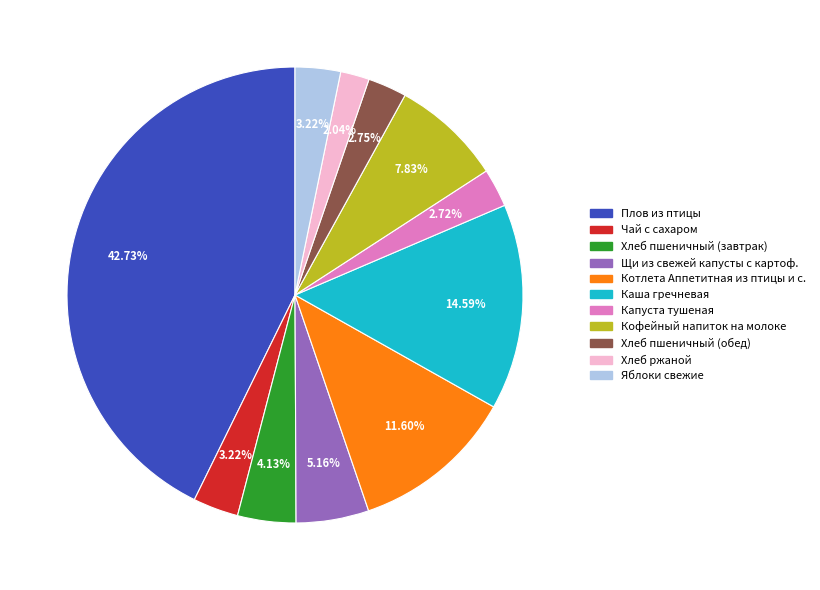

Does Хлеб пшеничный (обед) account for over 50% of the chart?

No